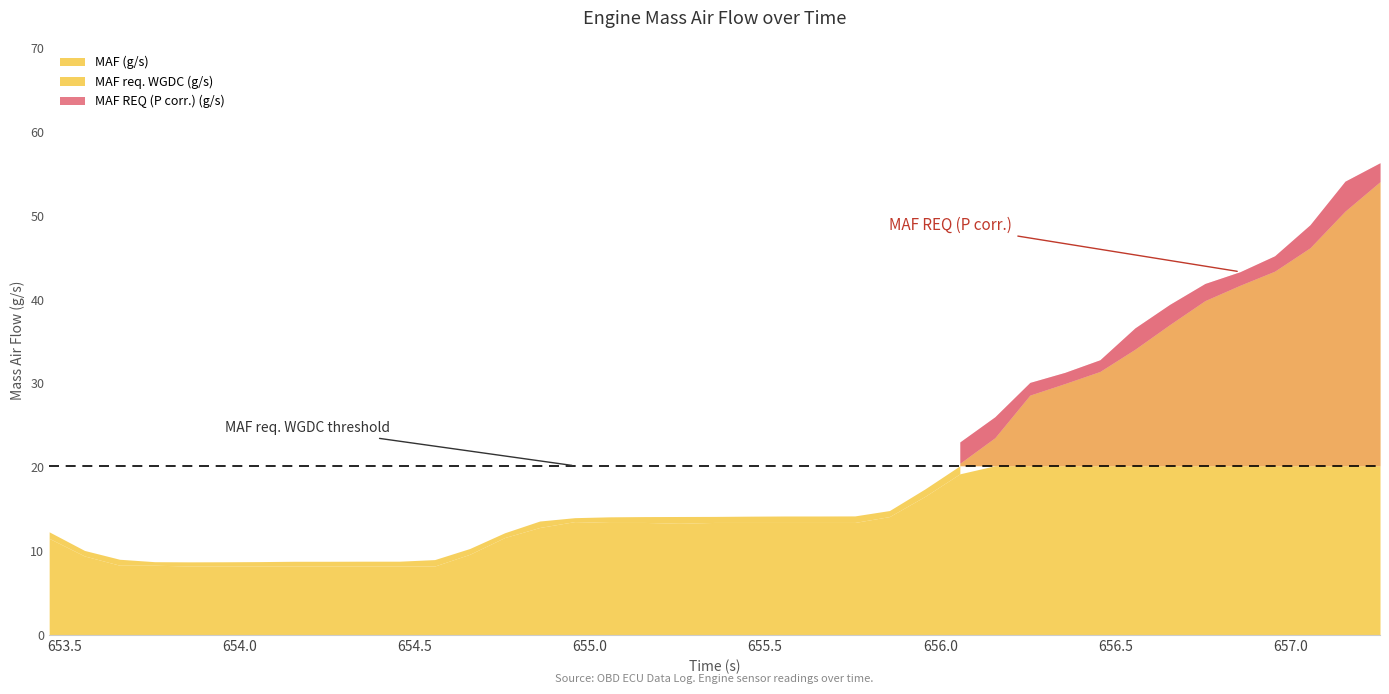

What is the difference between the MAF REQ (P corr.) (g/s) values at 656.156 and 657.056?

22.9